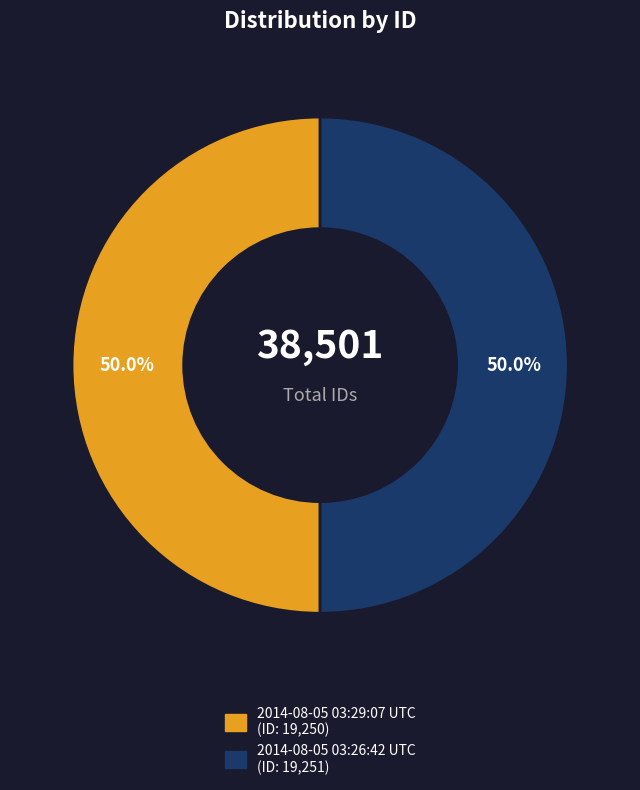

The 2014-08-05 03:29:07 UTC slice represents 41% of the pie. True or false?

False